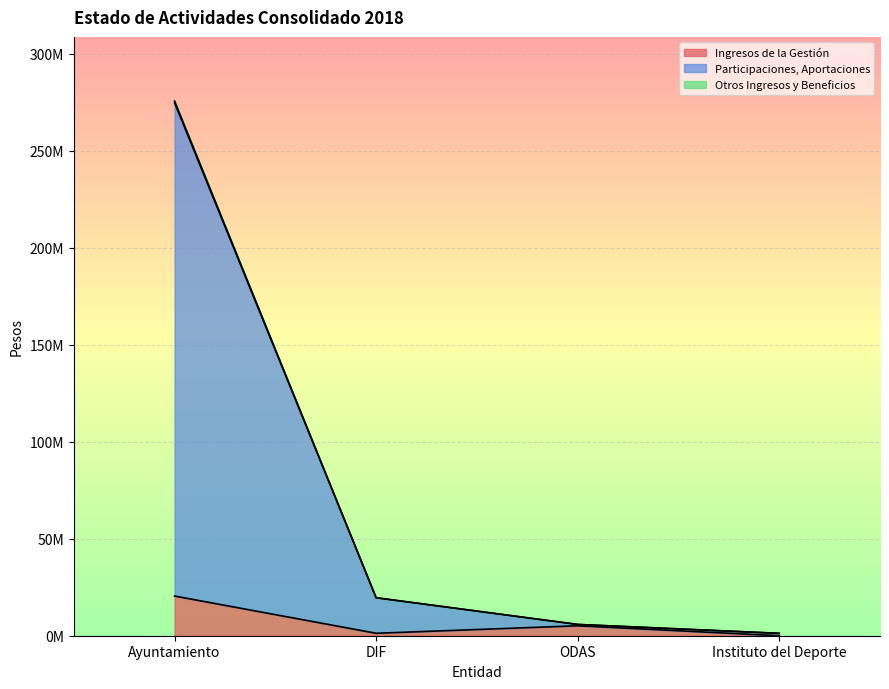

At which category is the sum across all series the highest?

Ayuntamiento